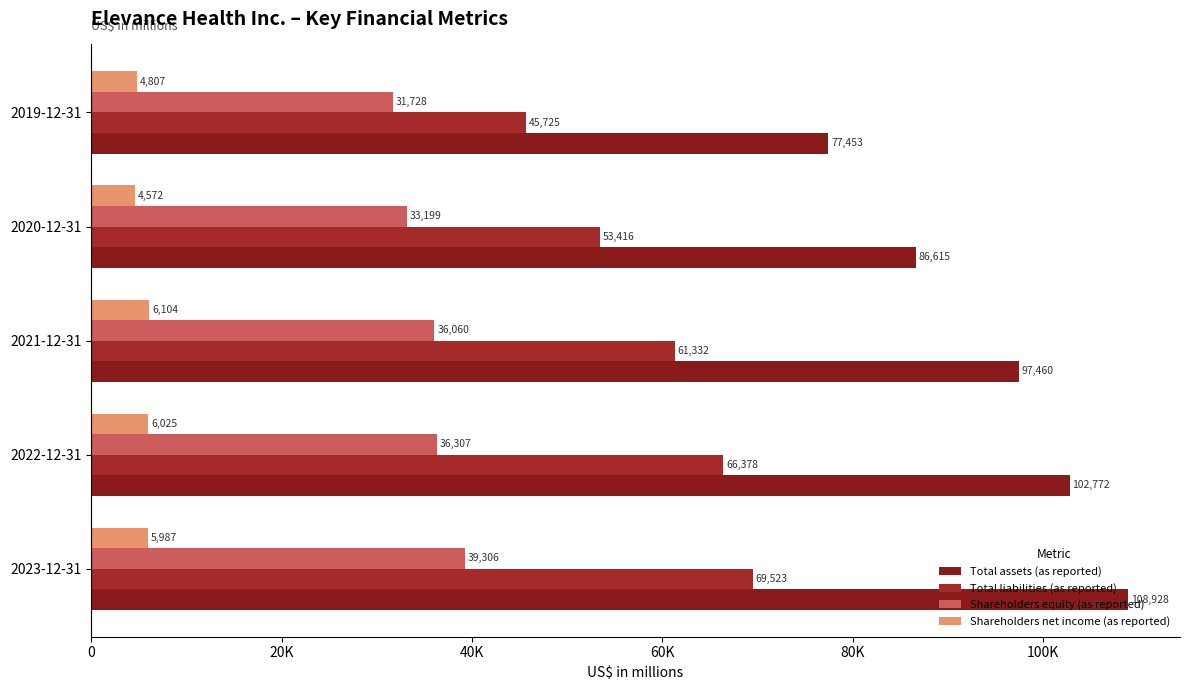

What is the difference between the maximum and minimum values in the Total liabilities (as reported) series?

23798